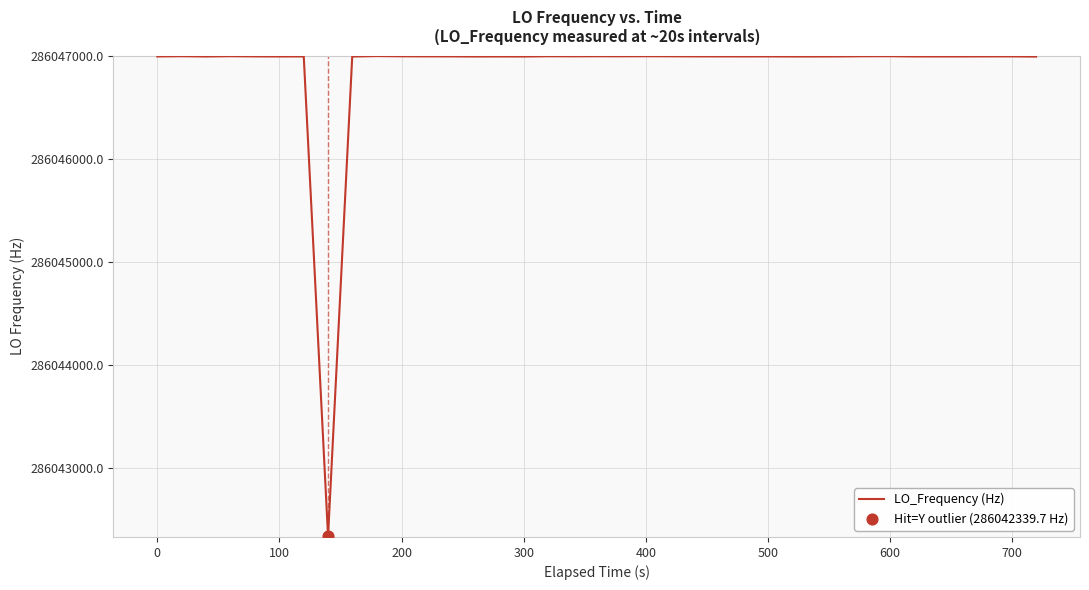

What is the maximum value shown in the chart?

286047002.4